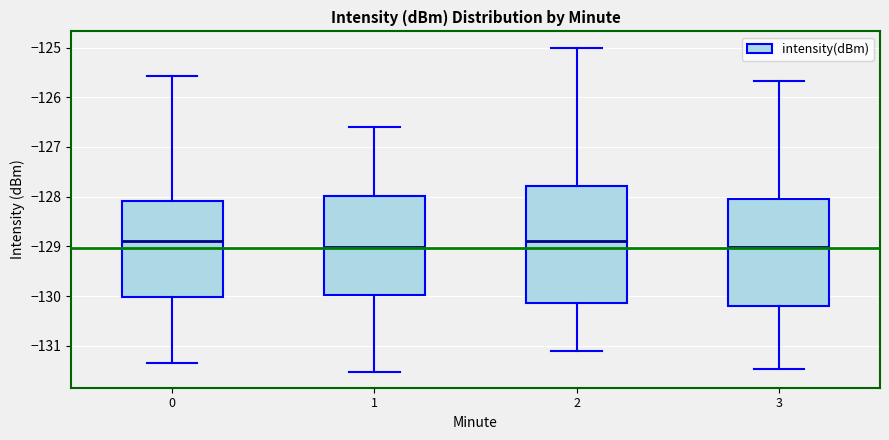

Reading left to right, read every box against the y-axis: the position of its median line, the range the box covers, and the ends of its whiskers. The values are not printed on the chart, so give them approximately, as read against the axis.

0: median -128.9, box -130.0 to -128.1, whiskers -131.4 to -125.6
1: median -129.0, box -130.0 to -128.0, whiskers -131.5 to -126.6
2: median -128.9, box -130.1 to -127.8, whiskers -131.1 to -125.0
3: median -129.0, box -130.2 to -128.0, whiskers -131.5 to -125.7